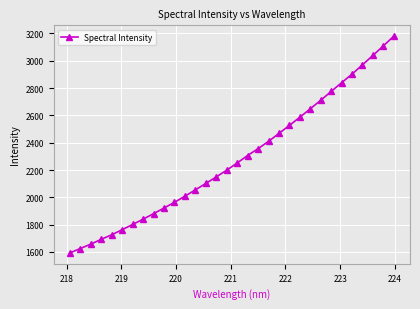

True or false: there are more than 2 points higher than both neighbors.

False